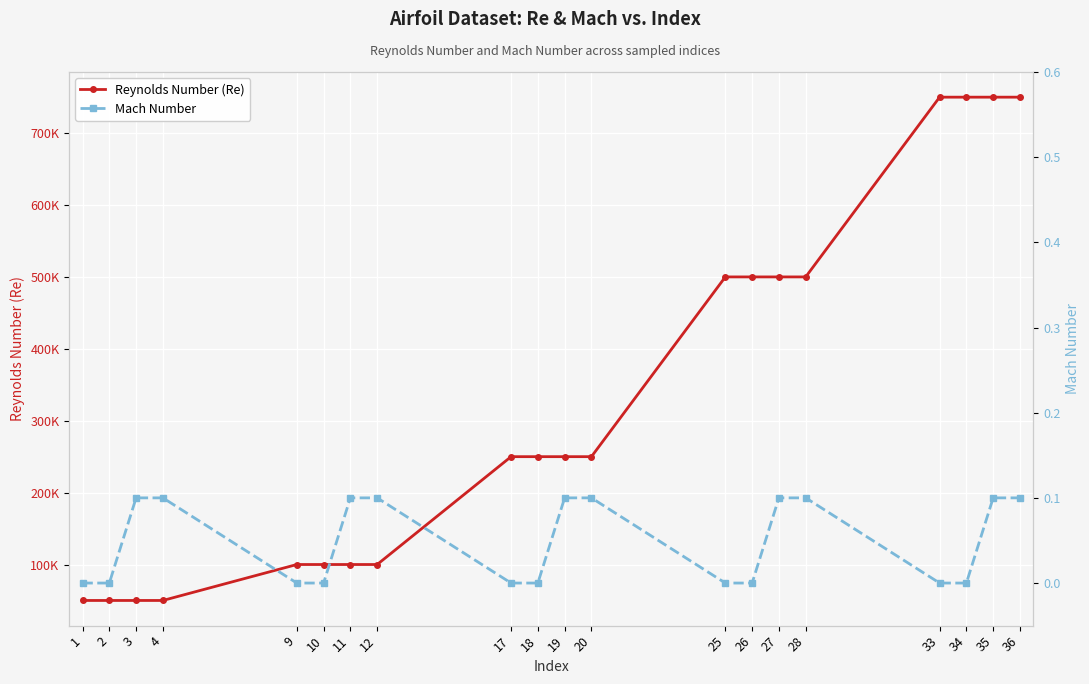

True or false: Mach Number has more than 0 interior local peaks.

False